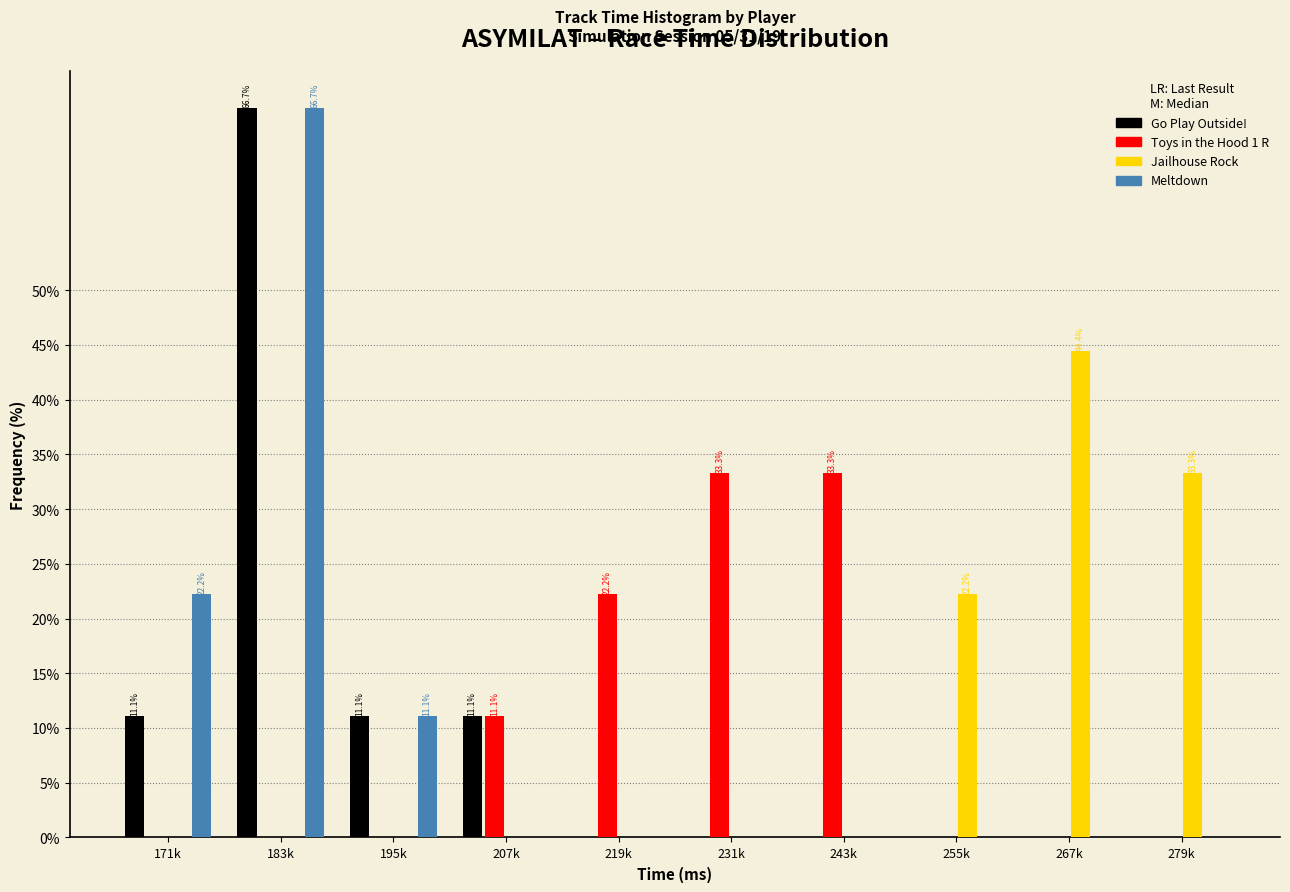

Which series changed the most between 195k and 219k?

Toys in the Hood 1 R